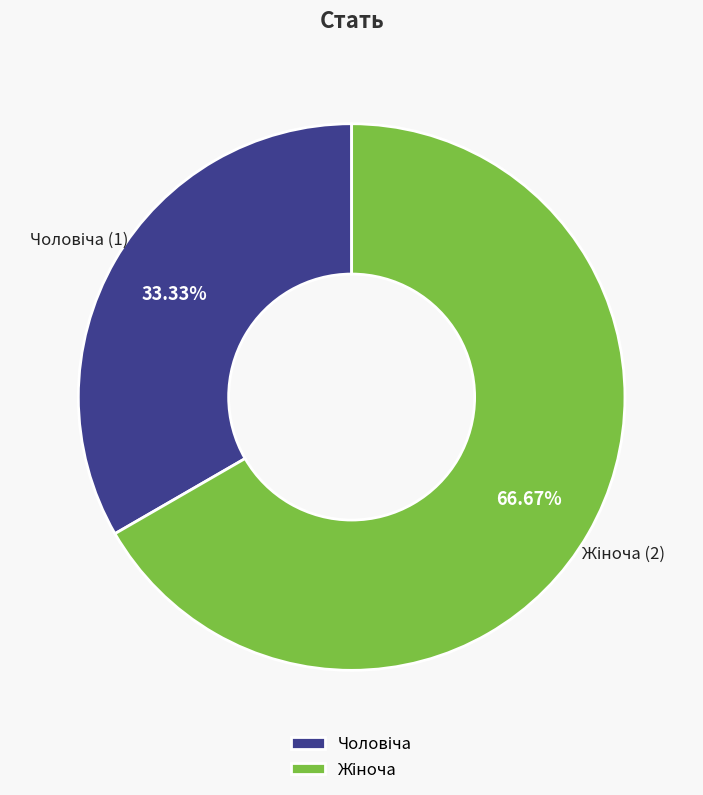

Does any single category account for the majority?

Yes